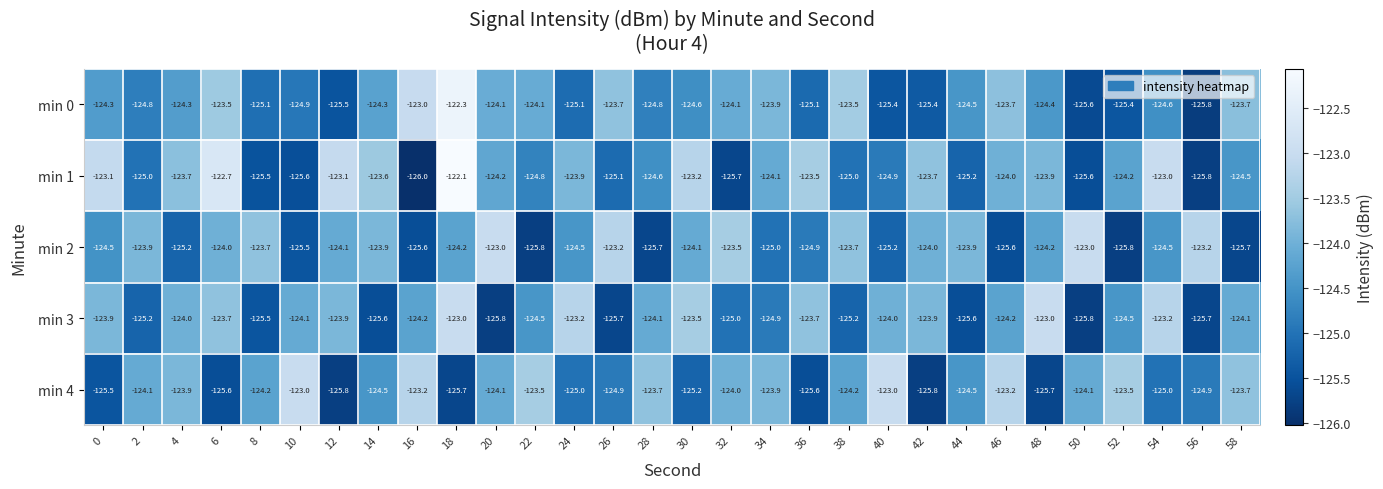

Where does the min 4 series first go above -124?

4